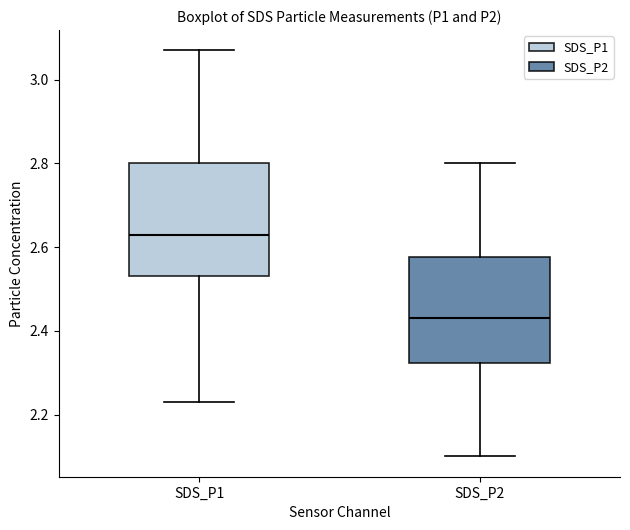

Which box's median line is the highest?

SDS_P1